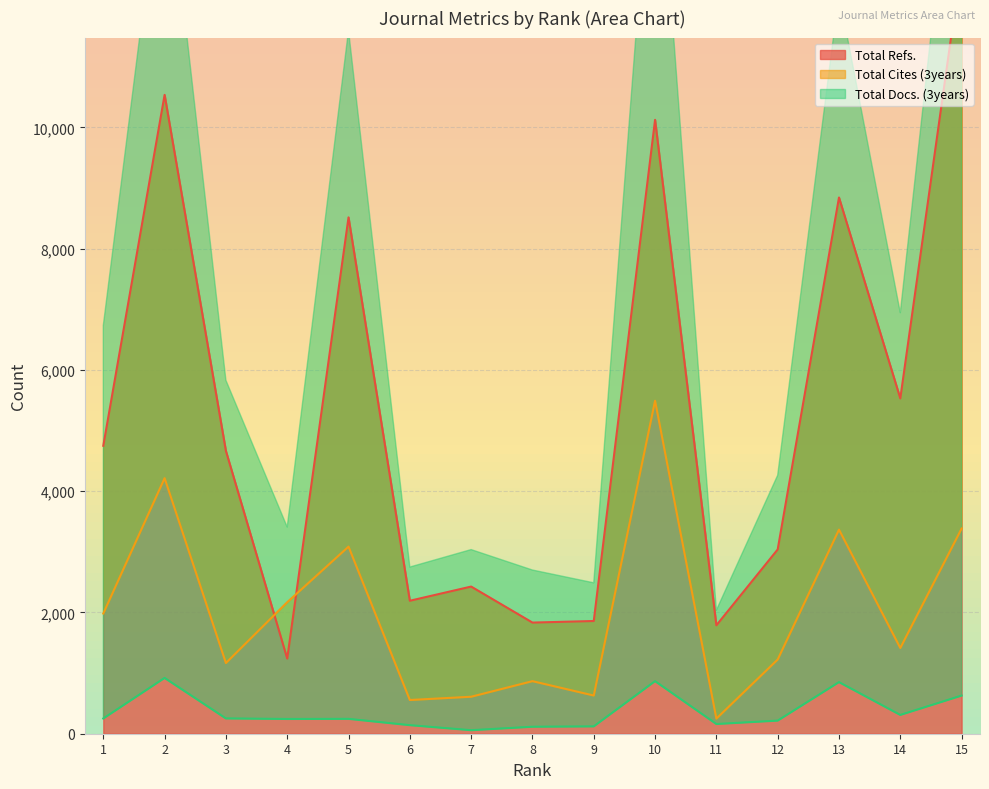

What is the total value across all series at 9?

2610